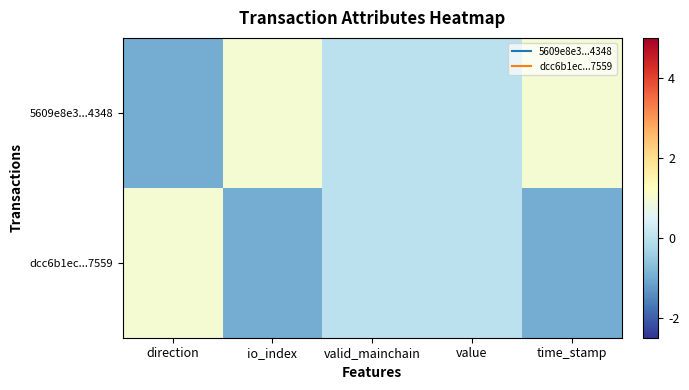

At how many categories does at least one series exceed 0?

3